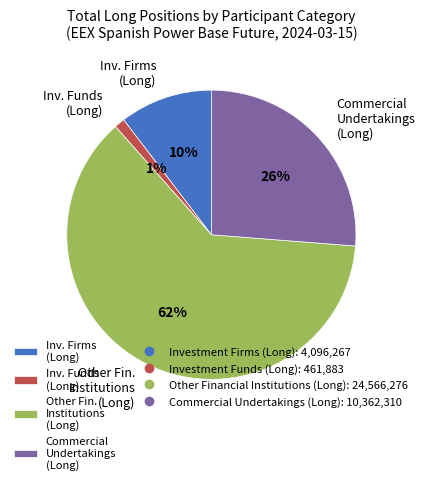

To the nearest percent, what portion does Inv. Firms (Long) represent?

10%